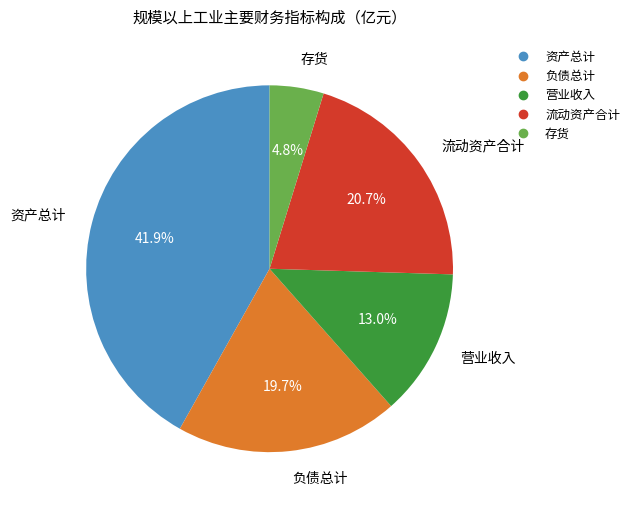

Does 负债总计 account for over 50% of the chart?

No